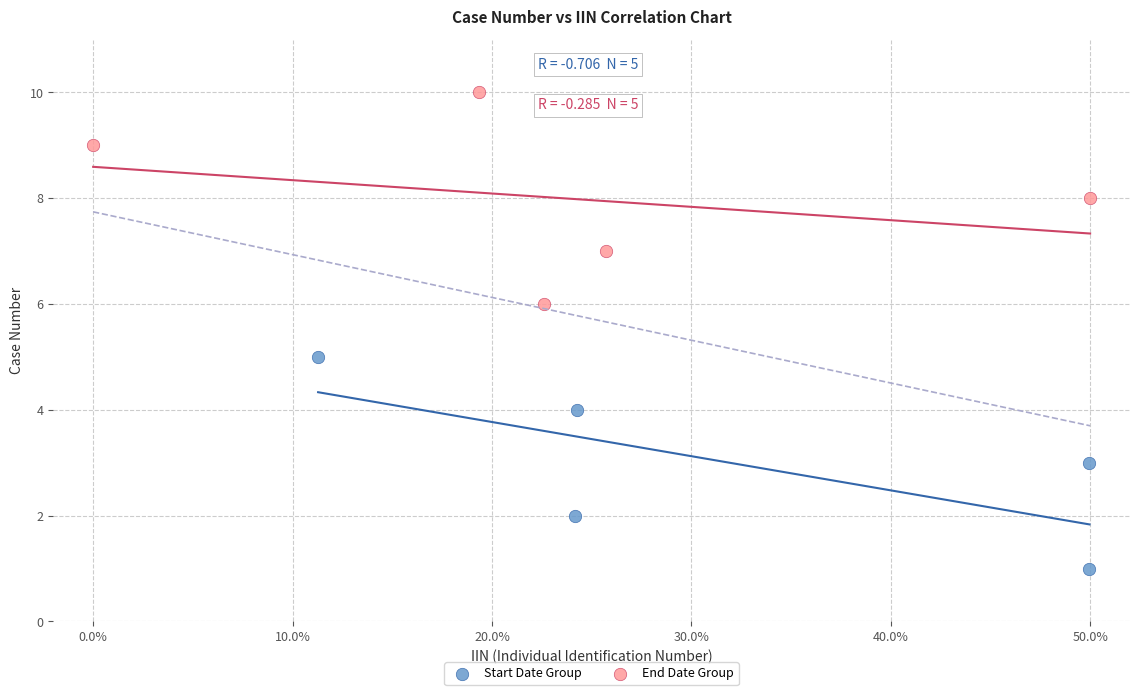

What are all the series names shown in the legend?

Start Date Group, End Date Group